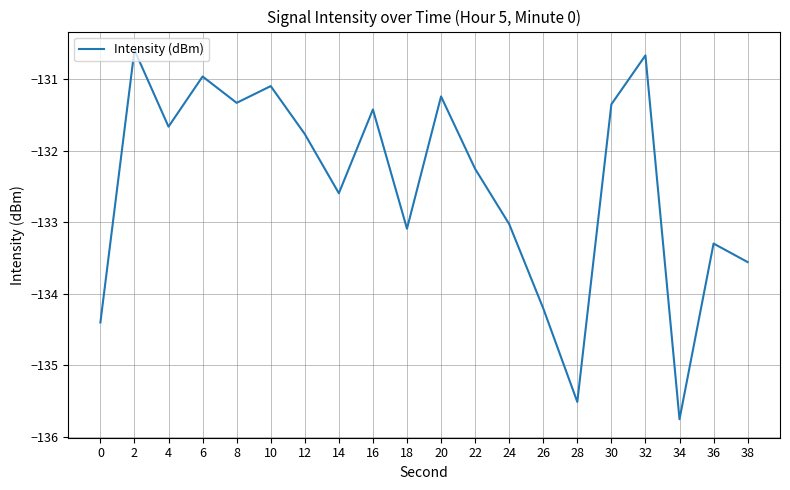

Reading right to left, list all the values displayed in this chart.

-133.6	-133.3	-135.8	-130.7	-131.3	-135.5	-134.2	-133.0	-132.3	-131.2	-133.1	-131.4	-132.6	-131.8	-131.1	-131.3	-131.0	-131.7	-130.6	-134.4